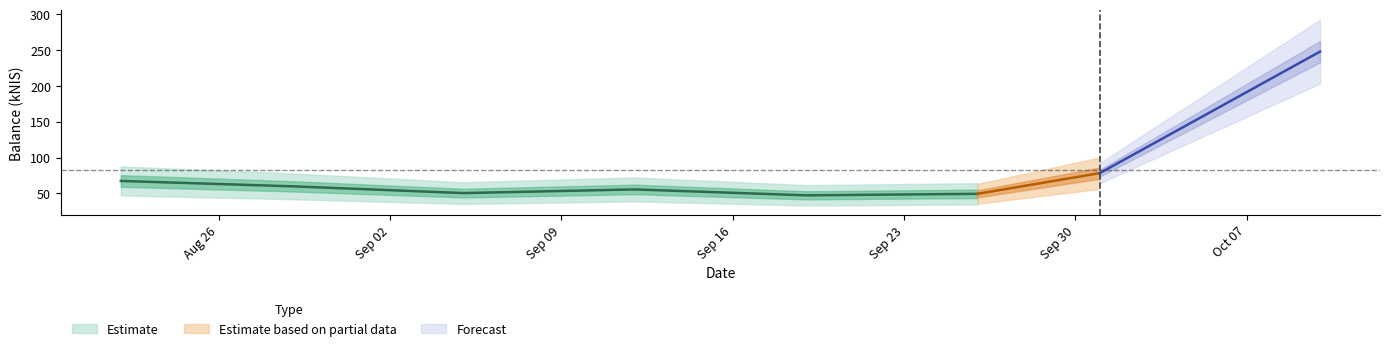

Rank the categories by value from lowest to highest.

2024-09-19, 2024-09-26, 2024-09-05, 2024-09-12, 2024-08-29, 2024-08-22, 2024-10-01, 2024-10-10